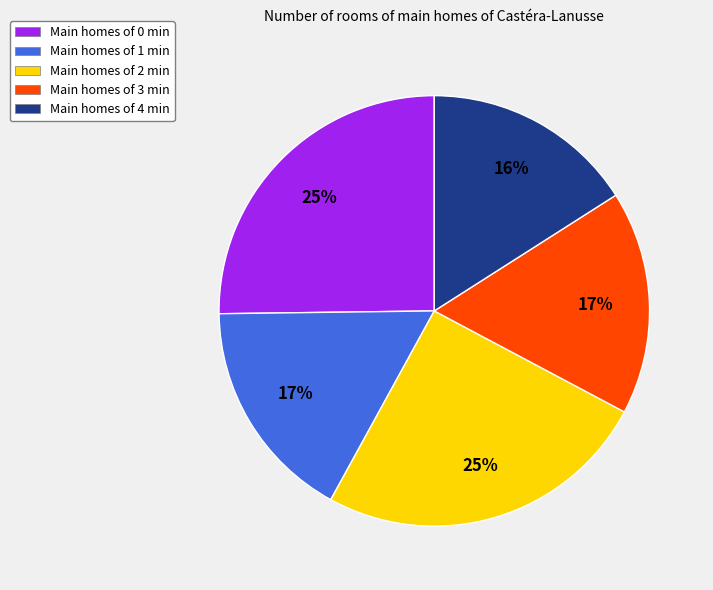

Does Main homes of 4 min account for over 50% of the chart?

No